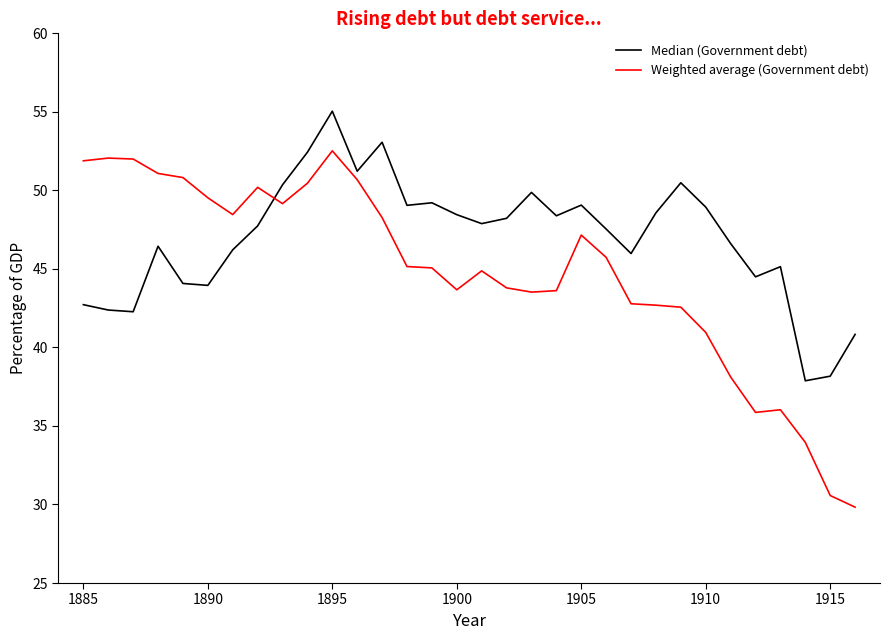

What is the maximum value for Weighted average (Government debt)?

52.5